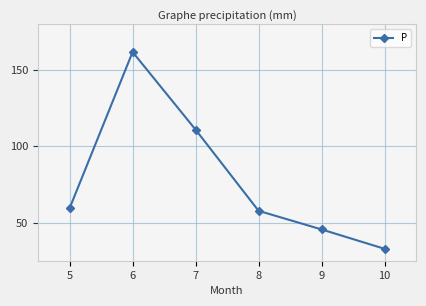

What is the value of the 2nd point from the left?

161.8